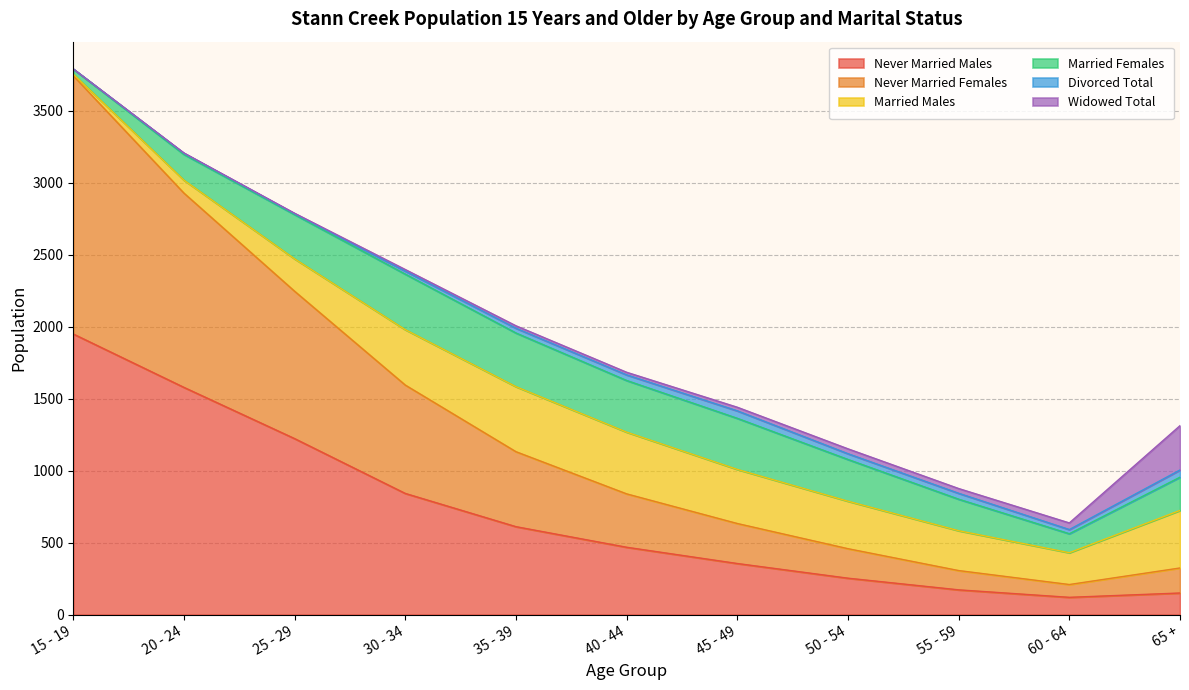

What is the average value of the Widowed Total series?

45